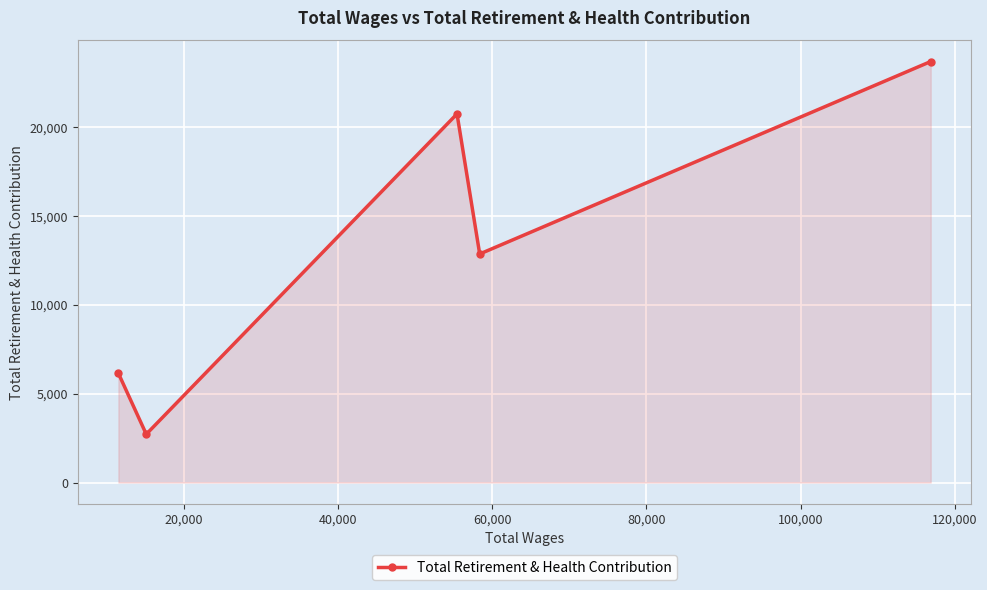

How many interior local valleys (lower than both neighbors) does the data have?

2